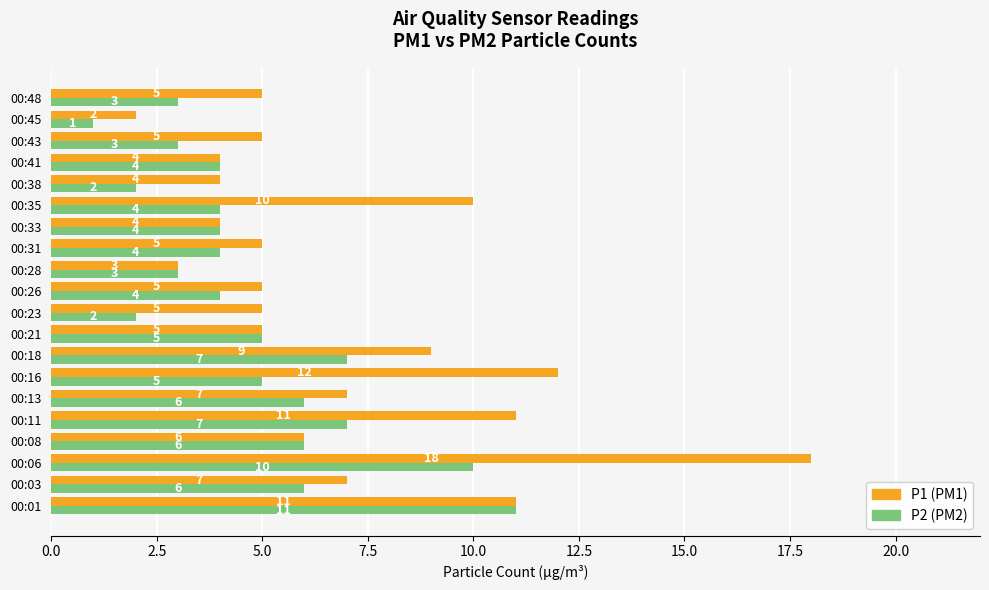

Which label corresponds to the smallest value in the chart?

00:45